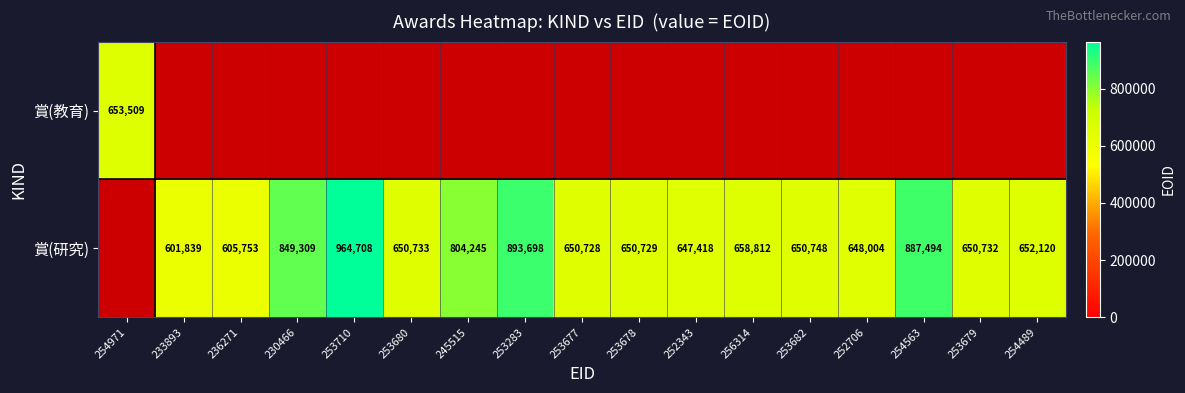

At how many categories does at least one series exceed 880725?

3